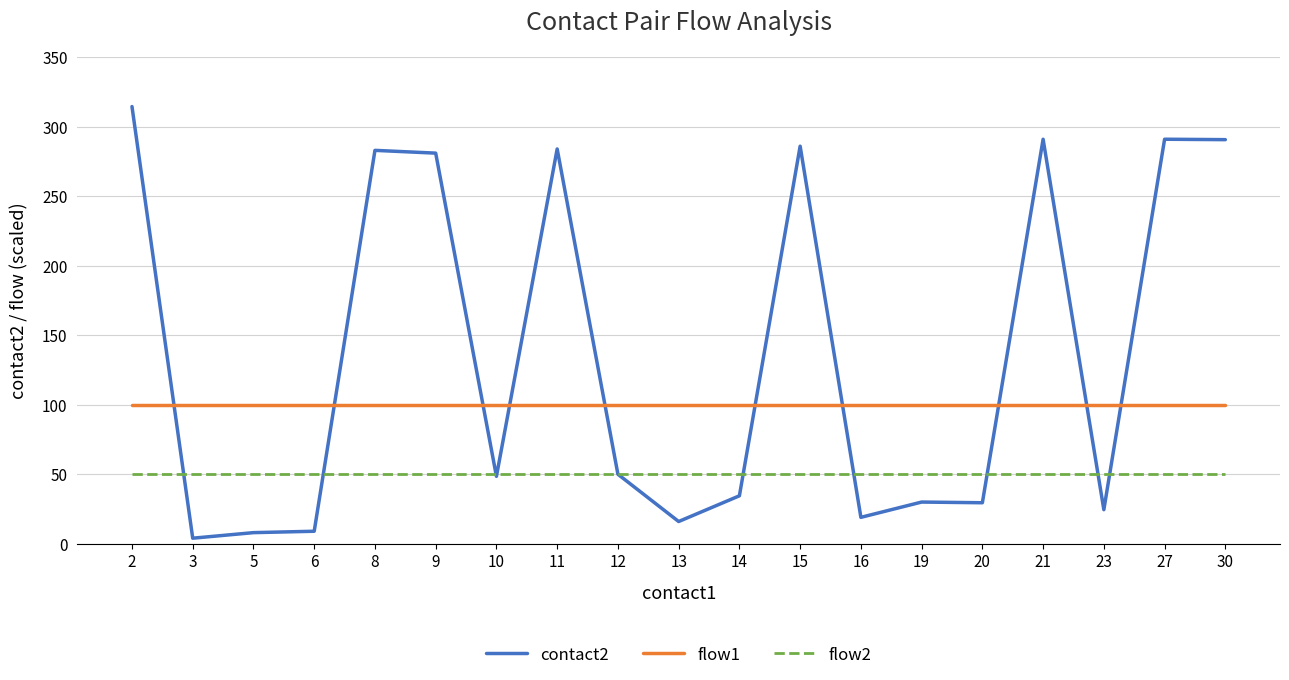

Does the chart display data point markers on the line(s)?

No